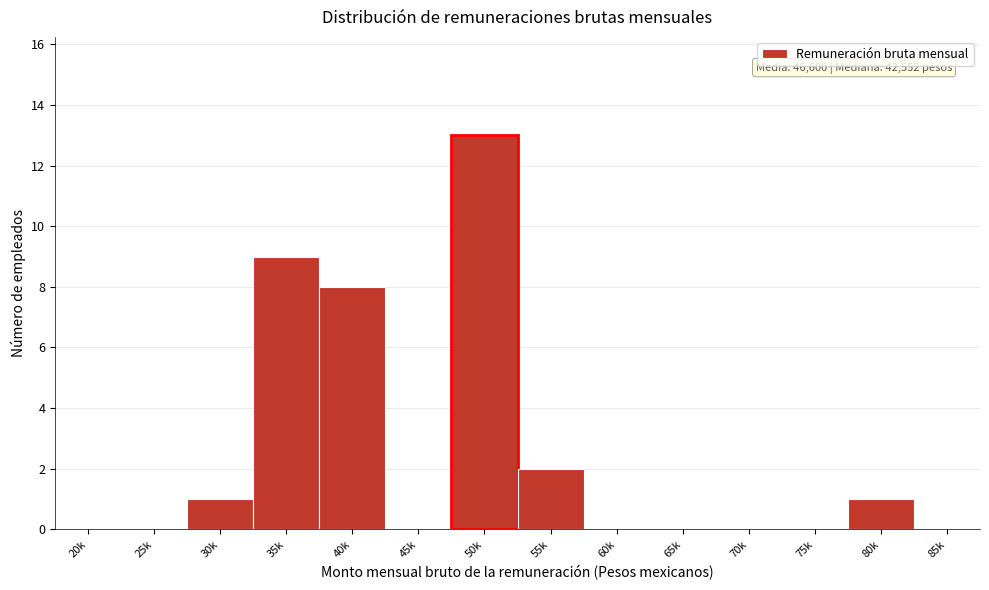

Reading left to right, transcribe all the data shown in this chart.

20k=0	25k=0	30k=1	35k=9	40k=8	45k=0	50k=13	55k=2	60k=0	65k=0	70k=0	75k=0	80k=1	85k=0